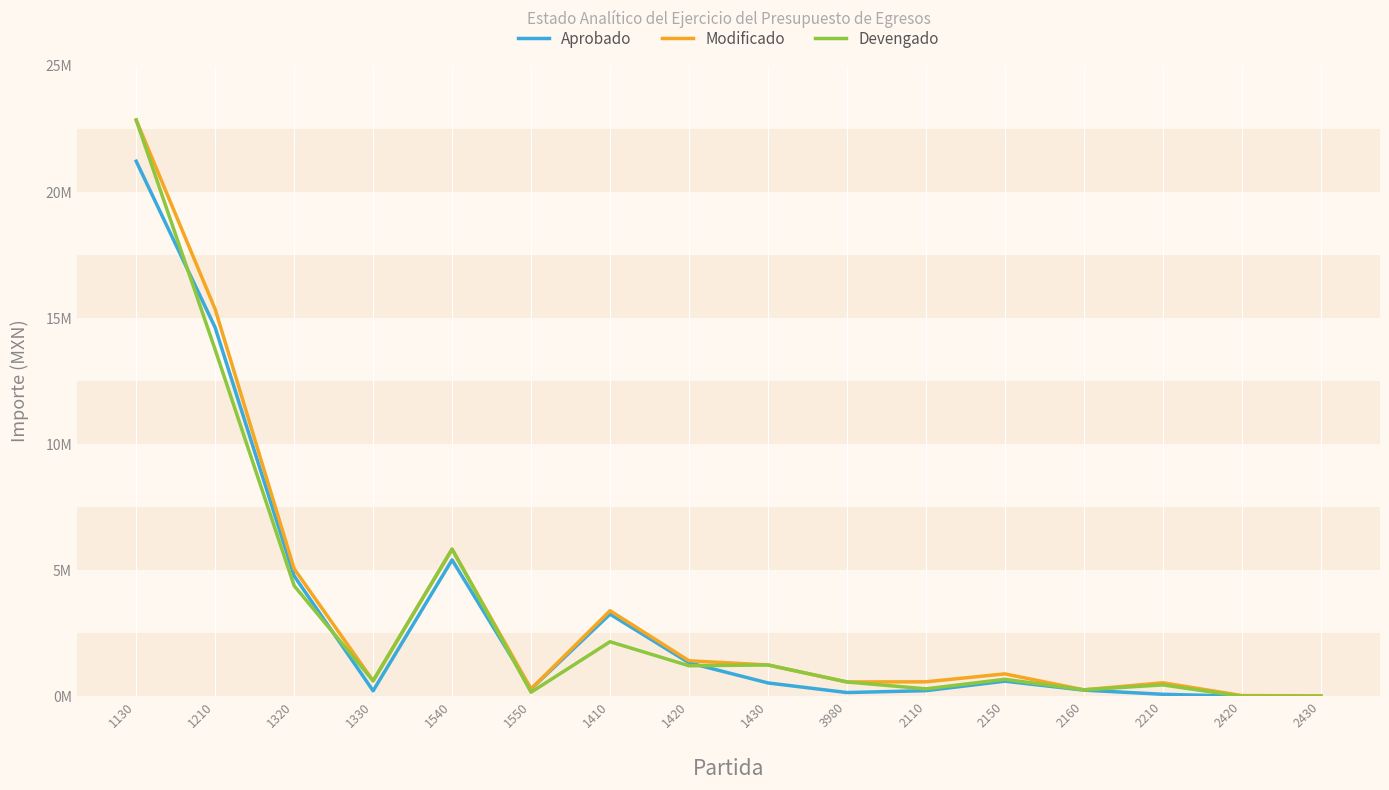

List the labels in order of Aprobado value, largest first.

1130, 1210, 1540, 1320, 1410, 1420, 2150, 1430, 1550, 2160, 2110, 1330, 3980, 2210, 2420, 2430